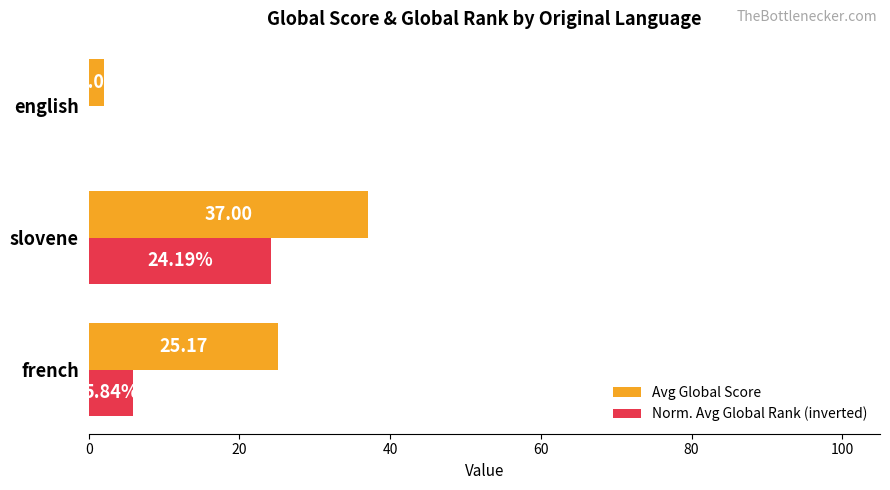

Which series has the largest total across all categories?

Avg Global Score